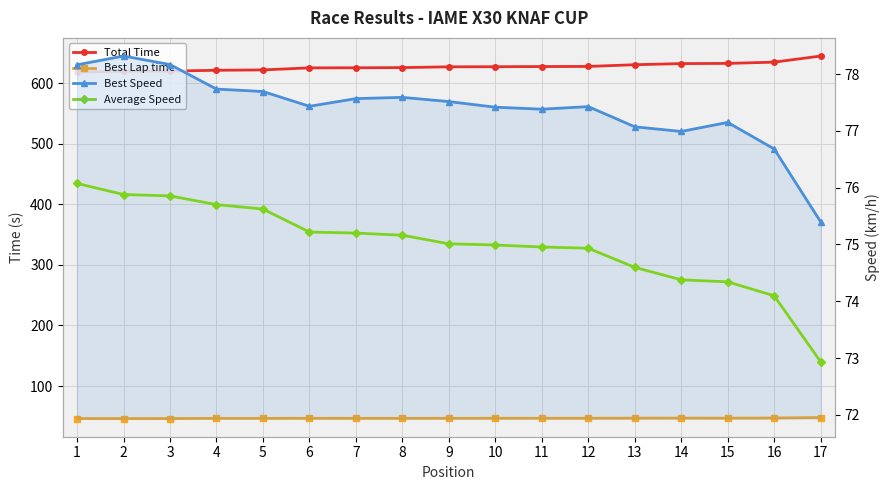

What is the value of the Average Speed point at the 1st from the left?

76.1